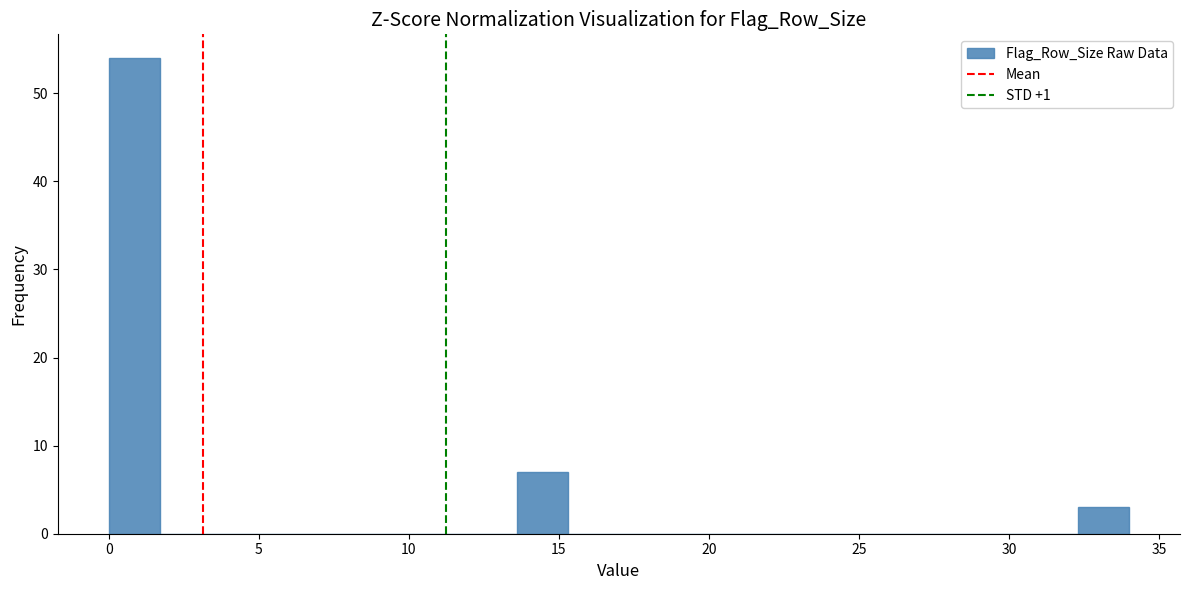

Around what value on the x-axis is the tallest bar? Give the approximate position of its centre, as read against the axis.

1.0